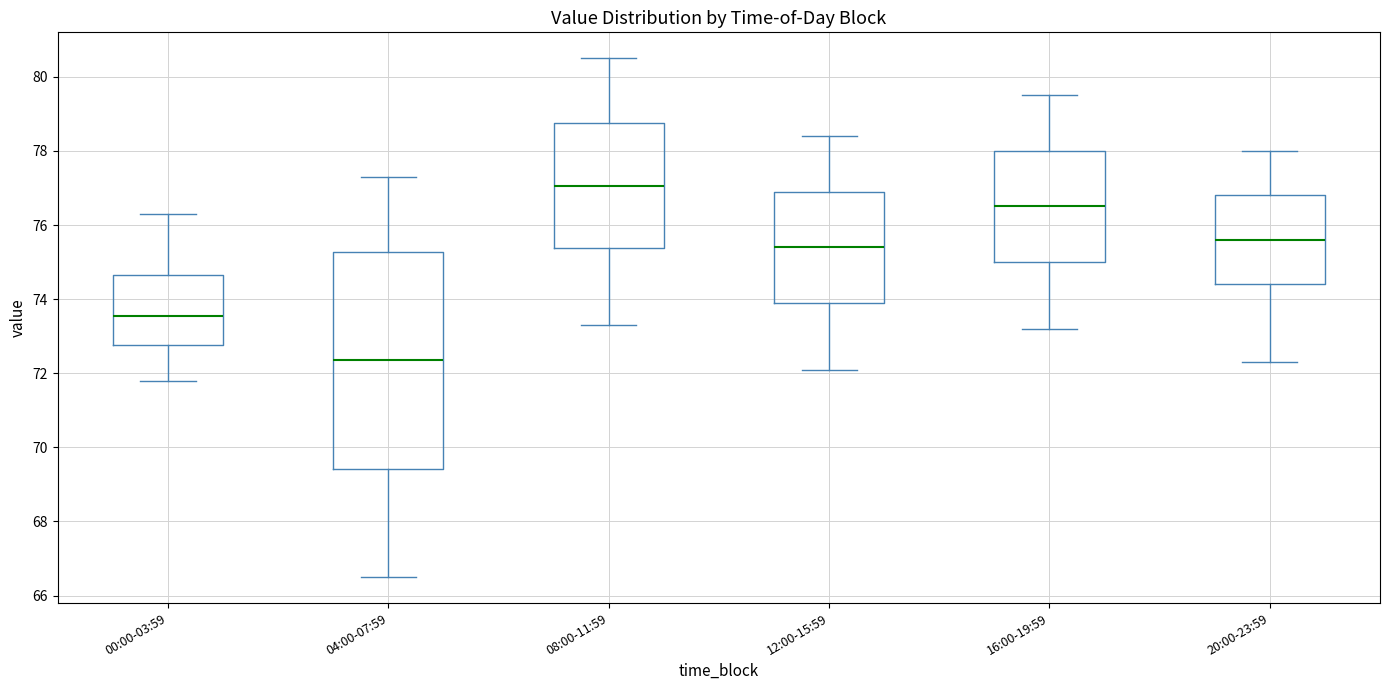

Reading left to right, read every box against the y-axis: the position of its median line, the range the box covers, and the ends of its whiskers. The values are not printed on the chart, so give them approximately, as read against the axis.

00:00-03:59: median 73.6, box 72.8 to 74.6, whiskers 71.8 to 76.4
04:00-07:59: median 72.4, box 69.4 to 75.2, whiskers 66.6 to 77.4
08:00-11:59: median 77.0, box 75.4 to 78.8, whiskers 73.4 to 80.6
12:00-15:59: median 75.4, box 74.0 to 77.0, whiskers 72.2 to 78.4
16:00-19:59: median 76.6, box 75.0 to 78.0, whiskers 73.2 to 79.6
20:00-23:59: median 75.6, box 74.4 to 76.8, whiskers 72.4 to 78.0